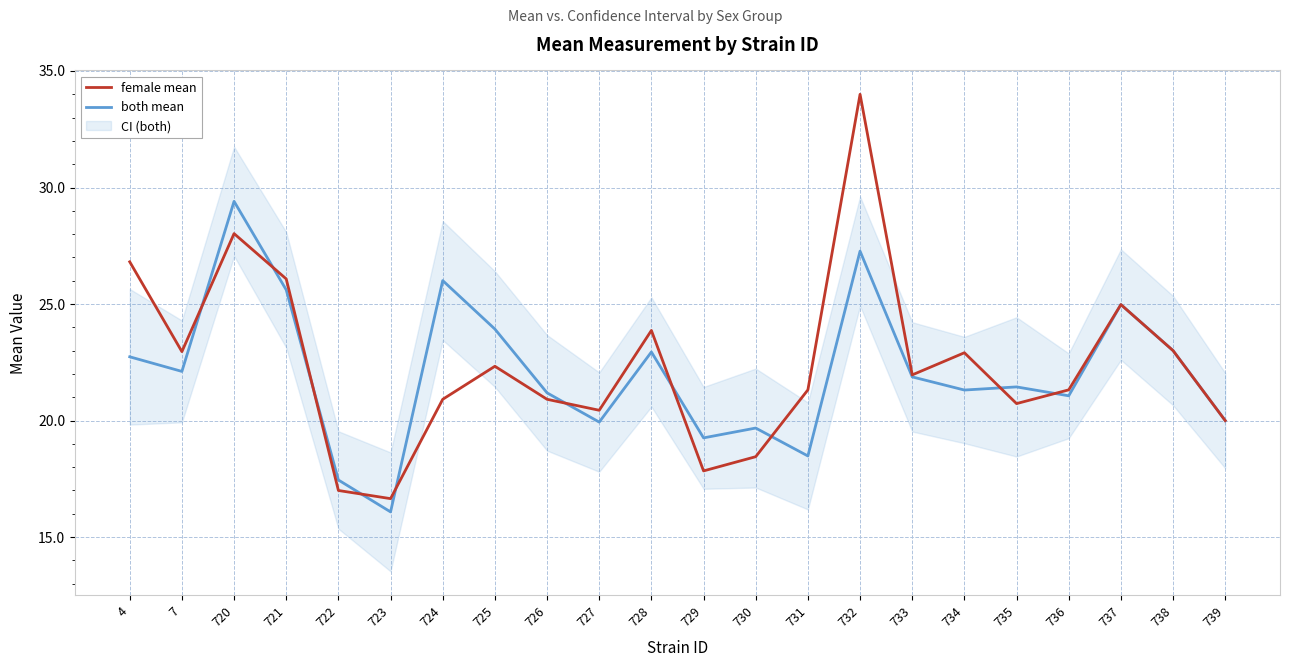

What is the highest value of the both mean series?

29.4